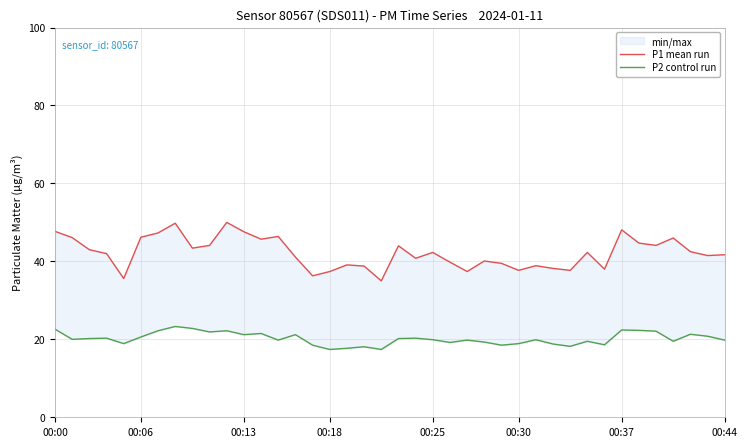

True or false: P2 control run and P1 mean run cross at least once.

False